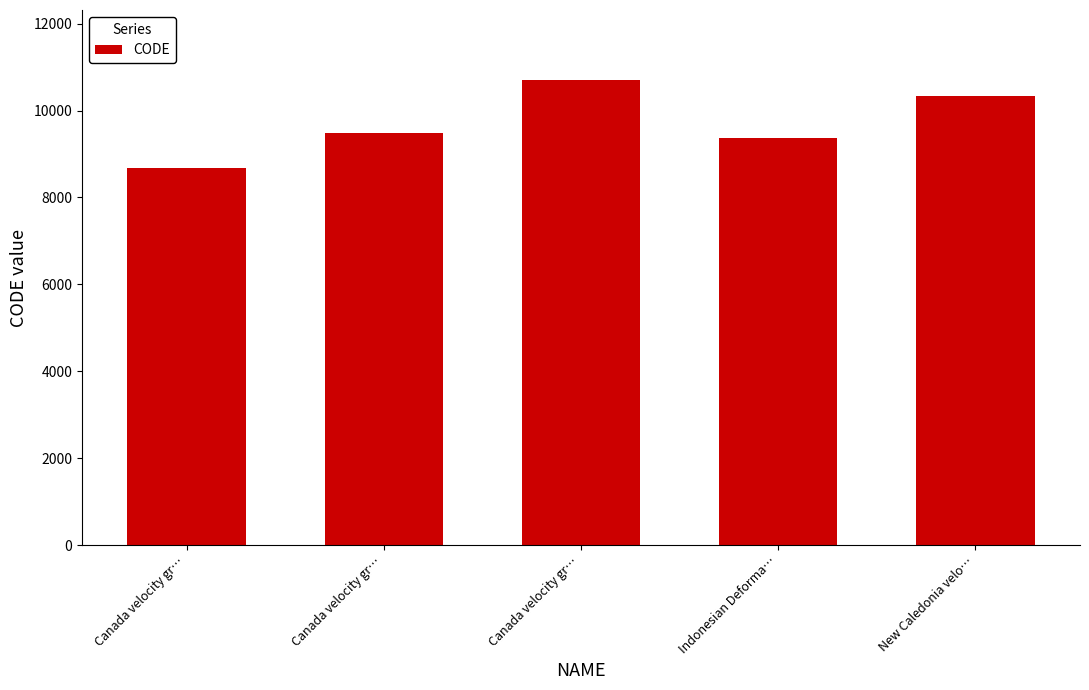

Read the value at Canada velocity gr…, to the nearest 100.

10700